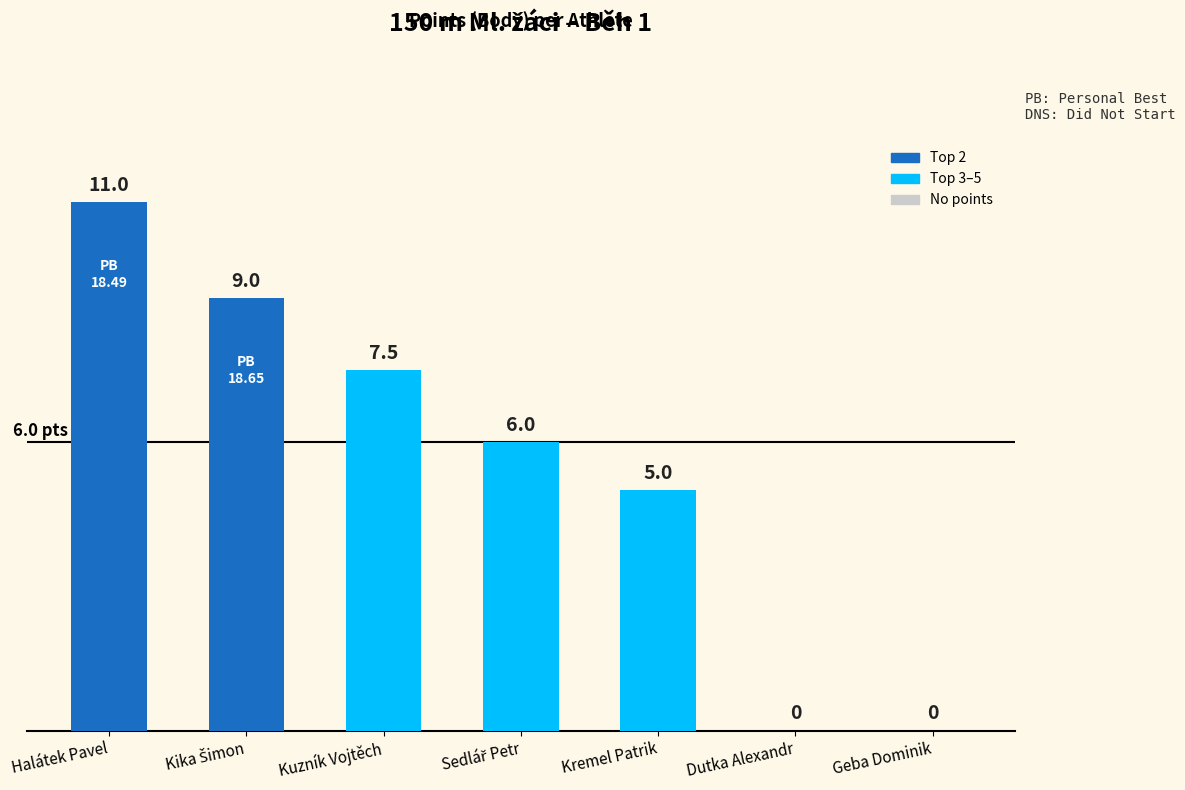

How many data points does each series have?

7